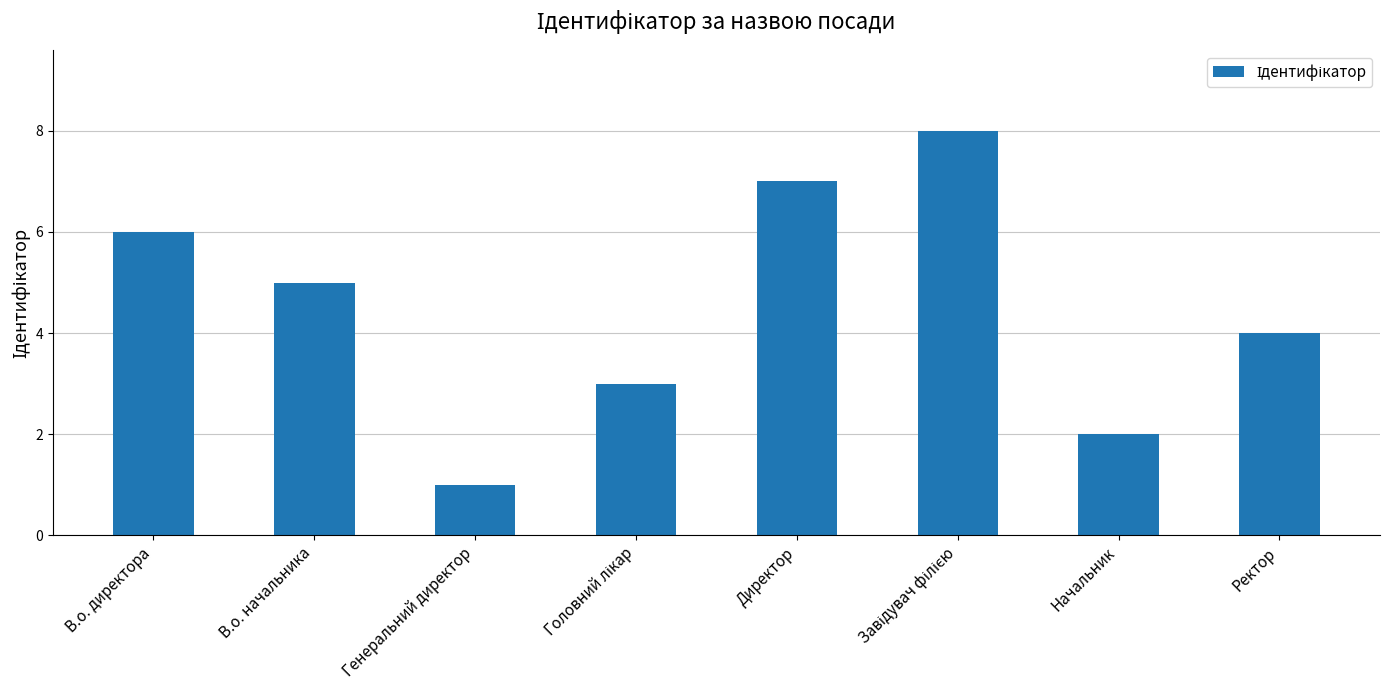

True or false: the data shows 3 at В.о. начальника.

False